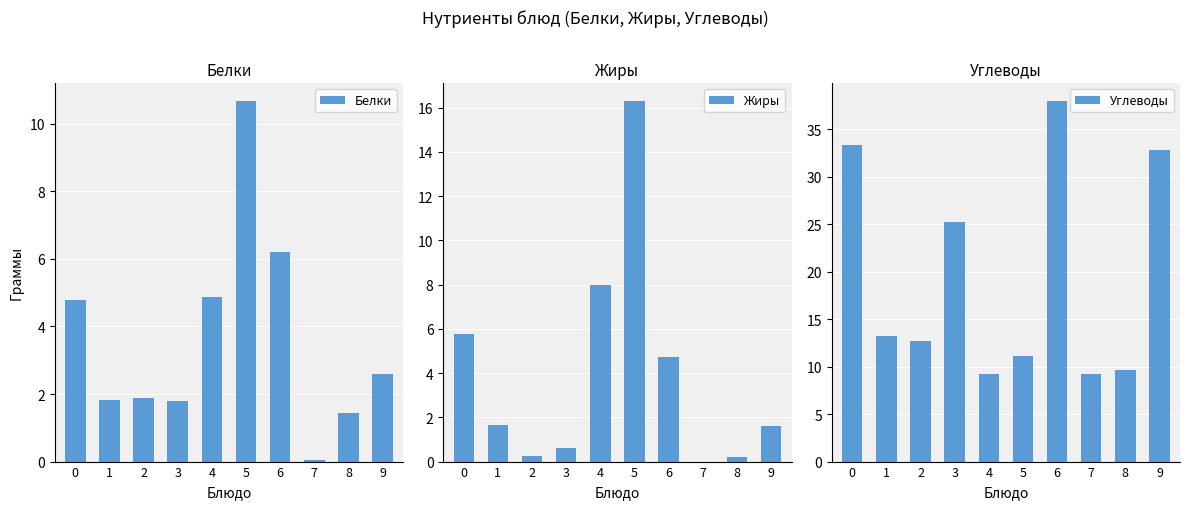

What is the value of the Углеводы bar at the 8th from the left?

9.2